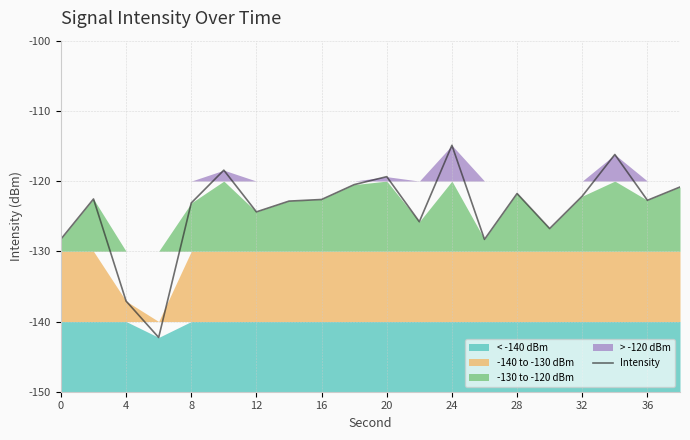

Reading left to right, list all the values displayed in this chart.

-128.3	-122.6	-137.1	-142.3	-123.1	-118.4	-124.4	-122.9	-122.6	-120.5	-119.4	-125.8	-114.9	-128.3	-121.8	-126.8	-122.1	-116.2	-122.7	-120.8